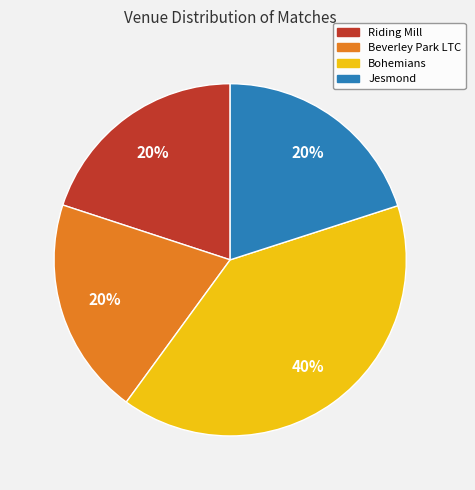

To the nearest percent, what is the combined percentage of Jesmond and Bohemians?

60%